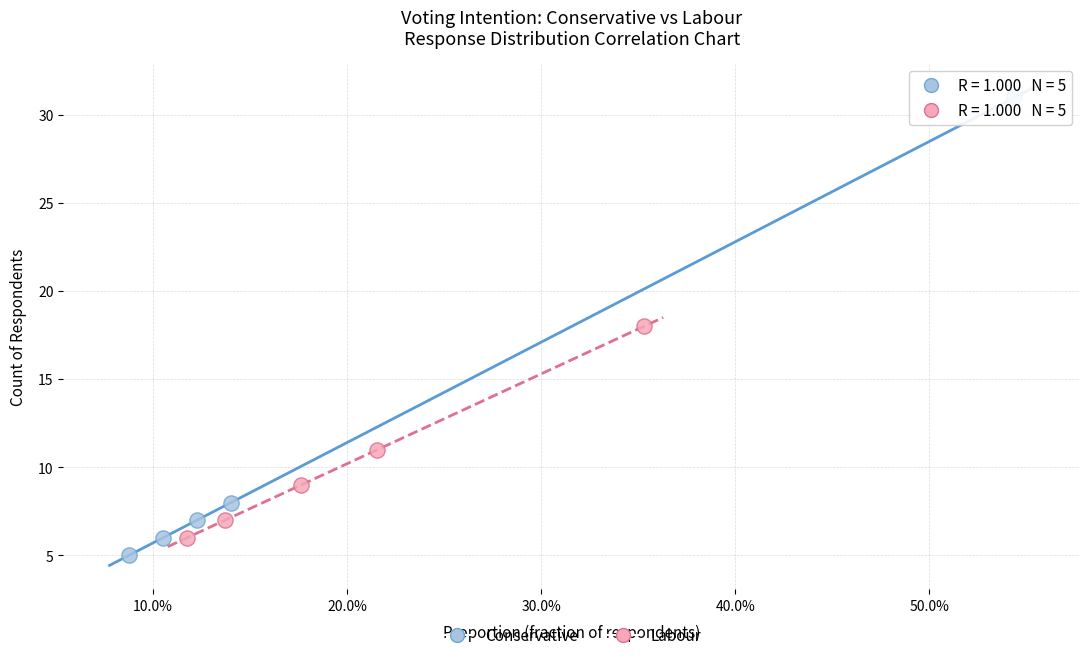

What are all the series names shown in the legend?

Conservative, Labour